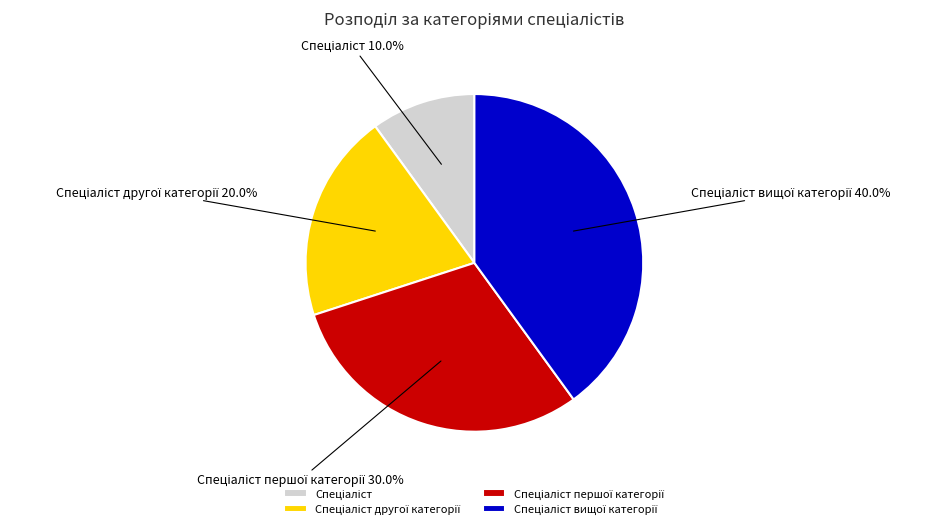

Is there a majority slice in this chart?

No